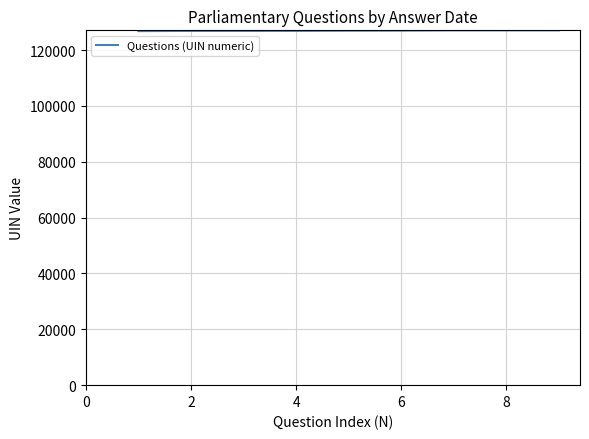

What is the greatest value displayed?

127092